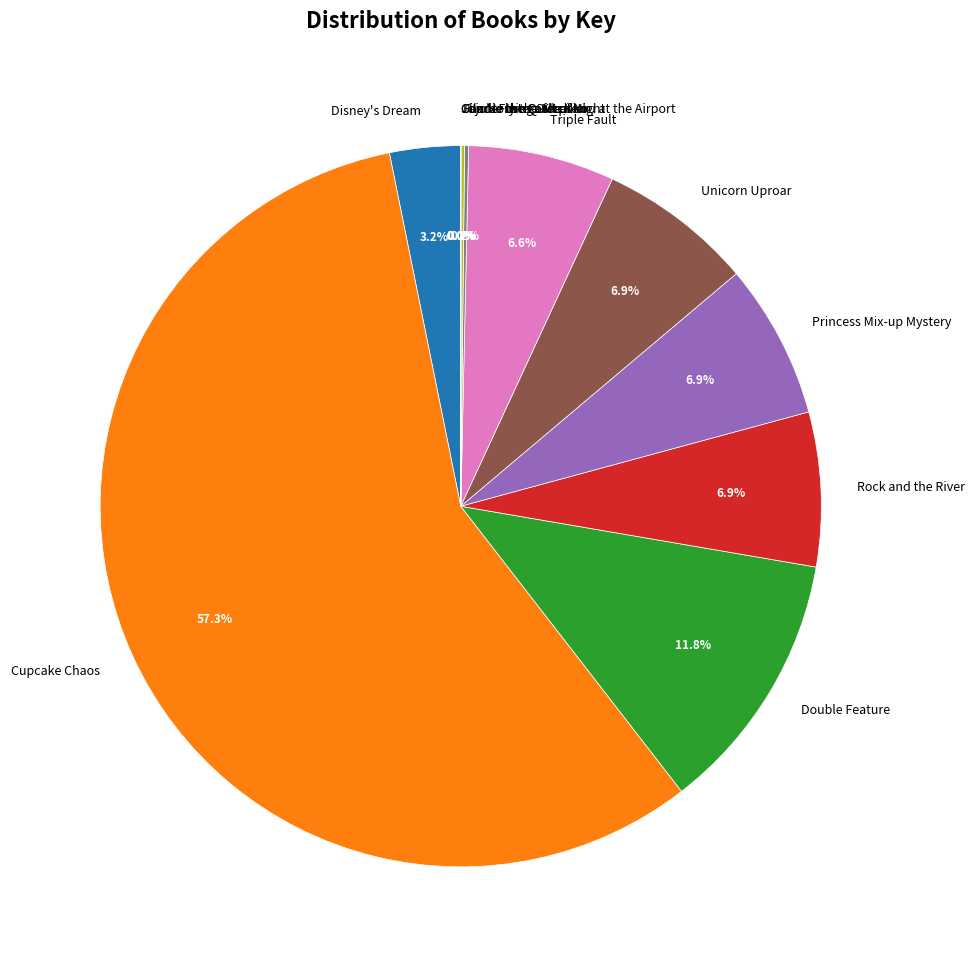

Does Cupcake Chaos account for over 50% of the chart?

Yes